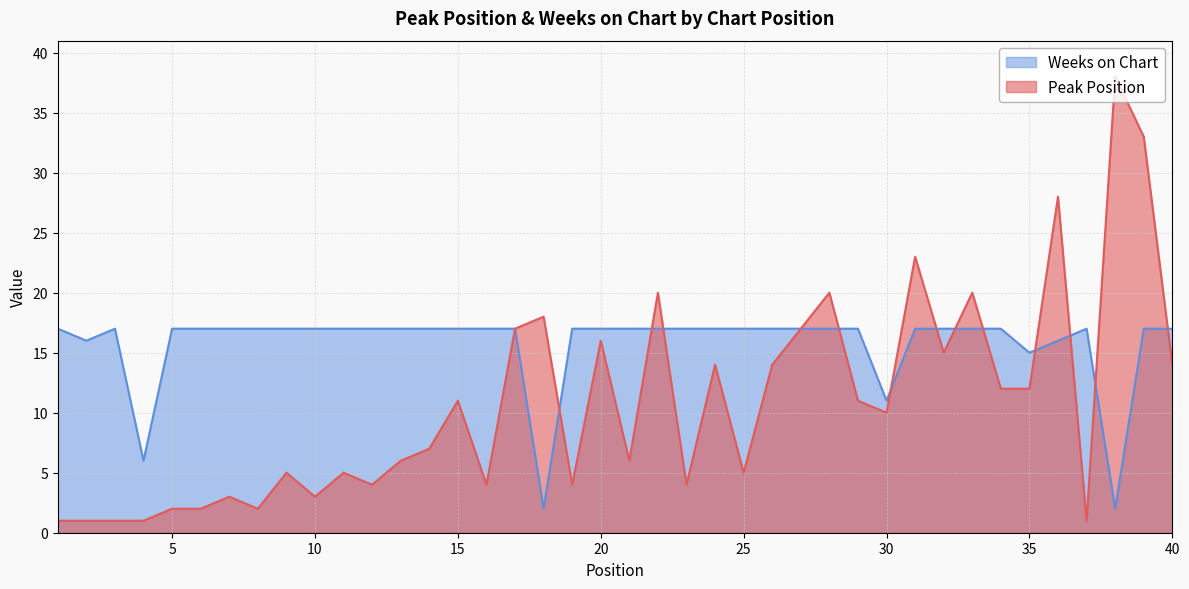

Read the Peak Position value at 18, to the nearest 10.

20